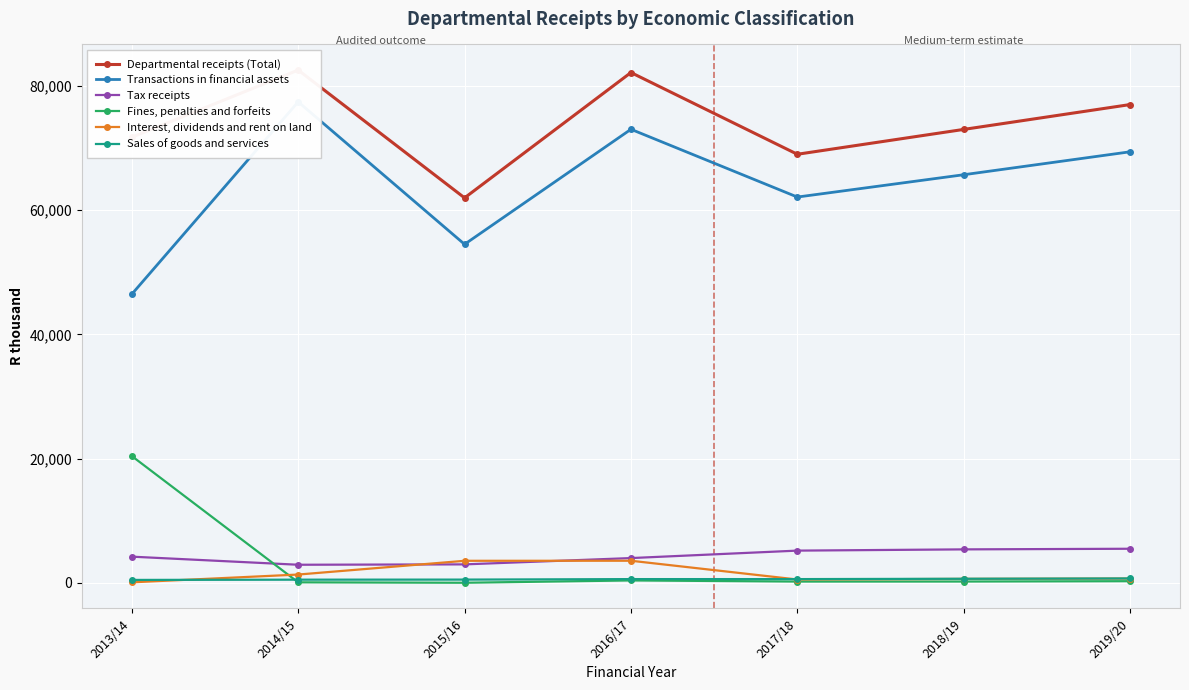

Count the number of data series in this chart.

6